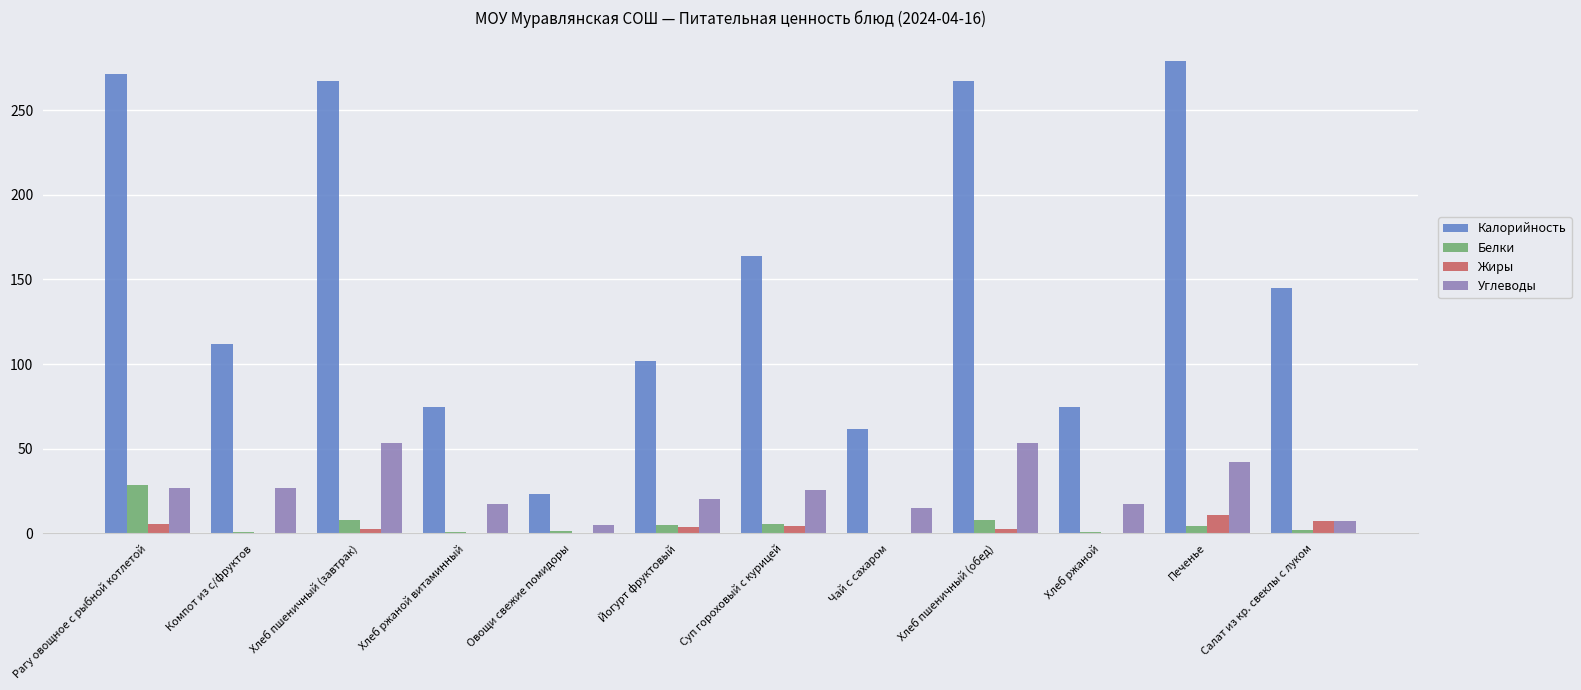

At which label does Белки reach its peak?

Рагу овощное с рыбной котлетой